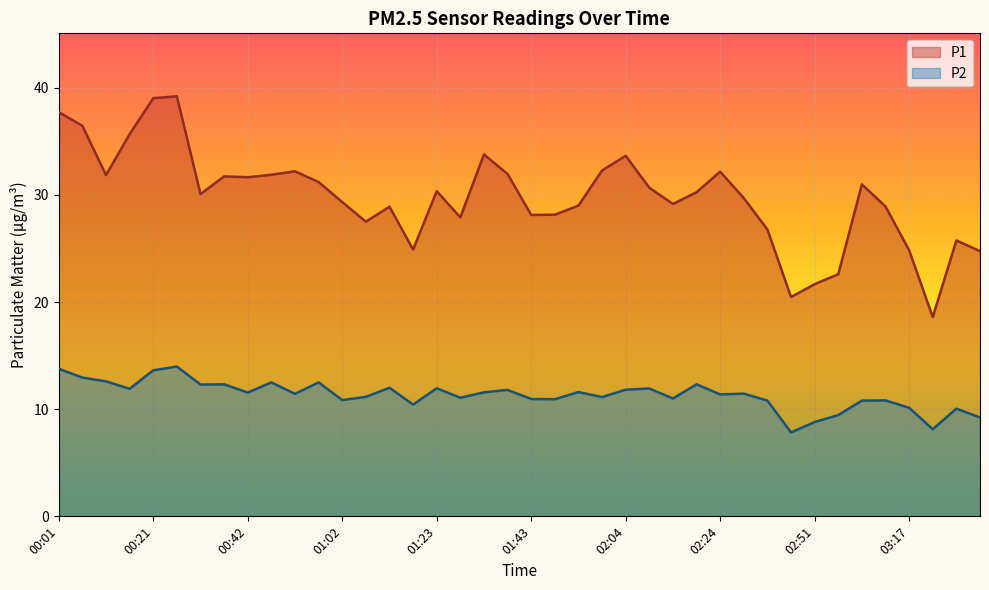

Rank the series by their average value, from lowest to highest.

P2, P1